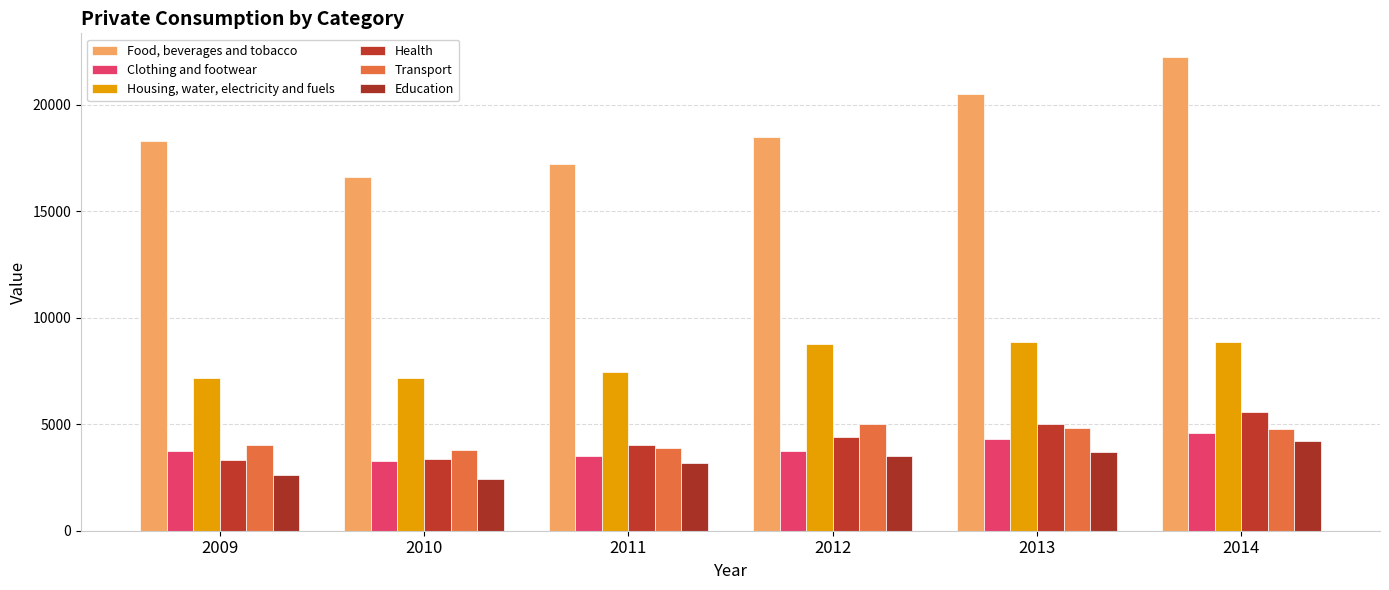

Between 2009 and 2012, which series saw the biggest shift?

Housing, water, electricity and fuels